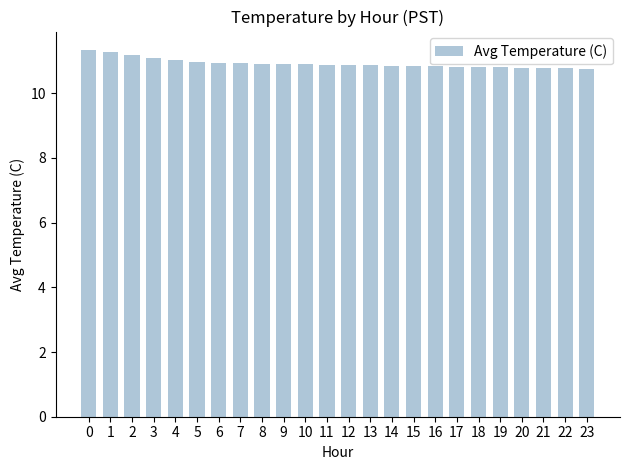

What is the greatest value displayed?

11.3